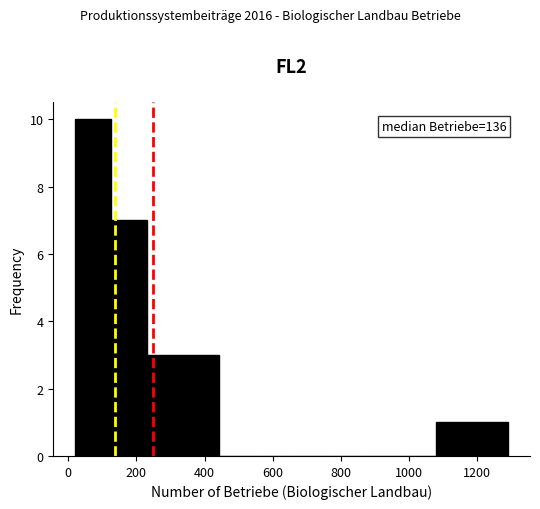

Which range on the x-axis has the tallest bar?

20 to 120